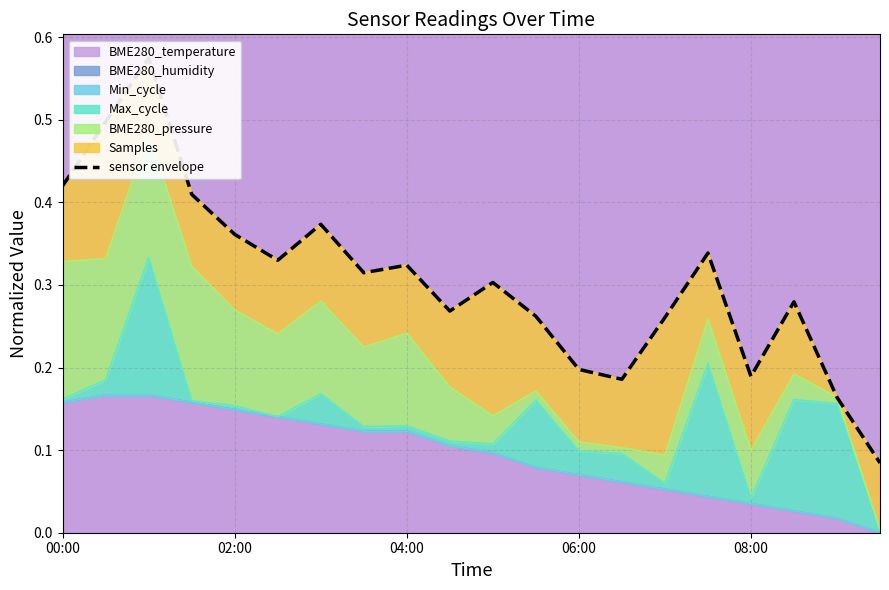

True or false: the data shows 0.1 at 7.

False